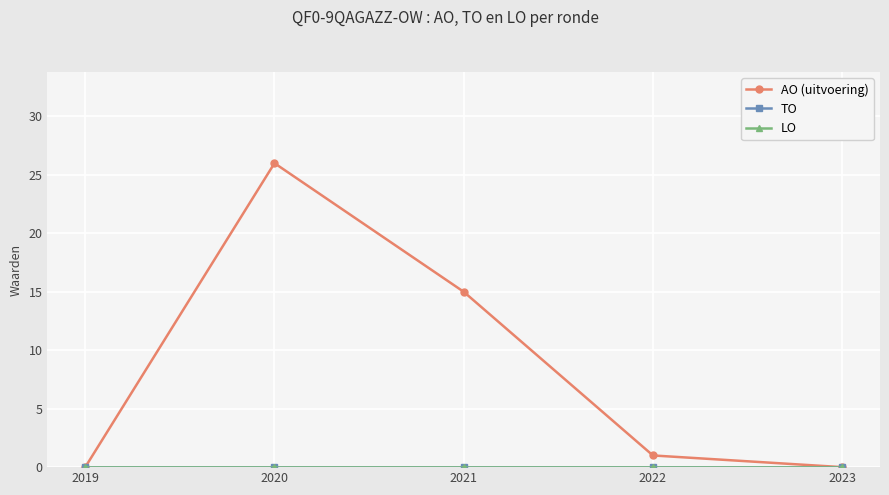

What is the greatest value displayed?

26